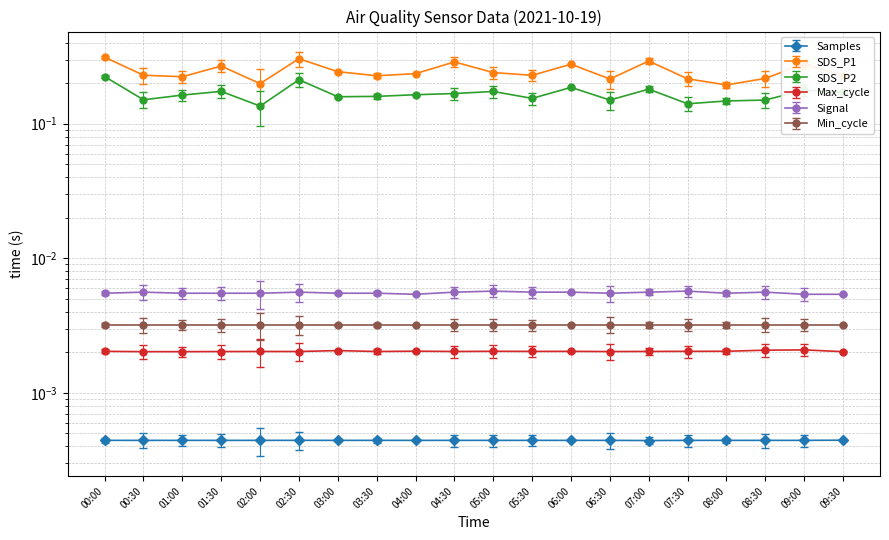

Which category has the highest value across all series?

00:00